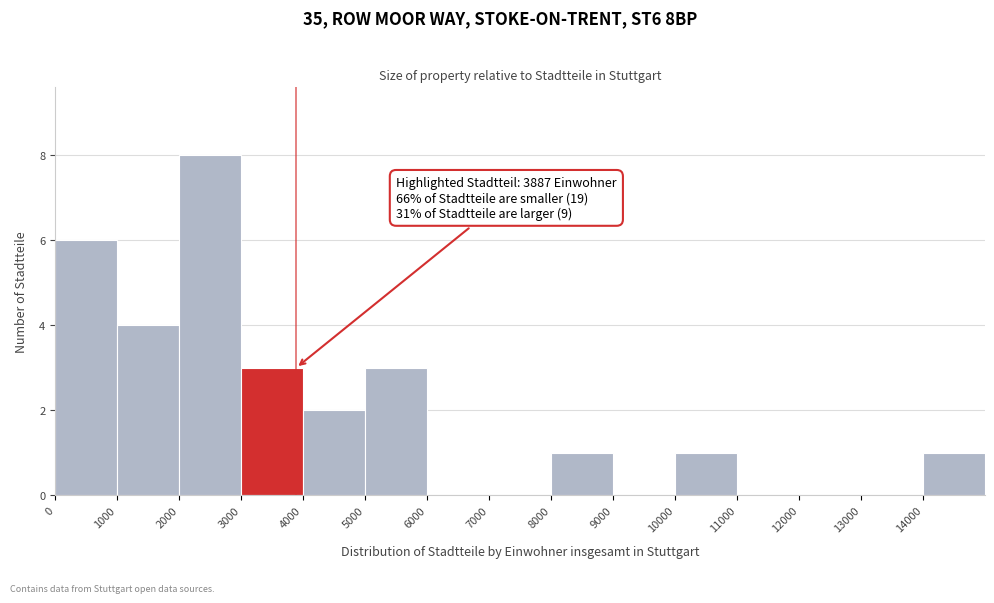

Over which range of the x-axis is the bar tallest?

2000 to 3000